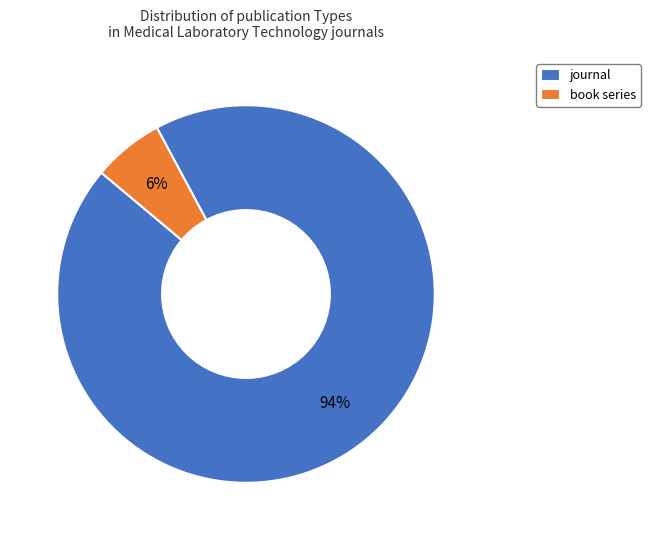

What is the ratio of the value at book series to the value at journal?

0.1